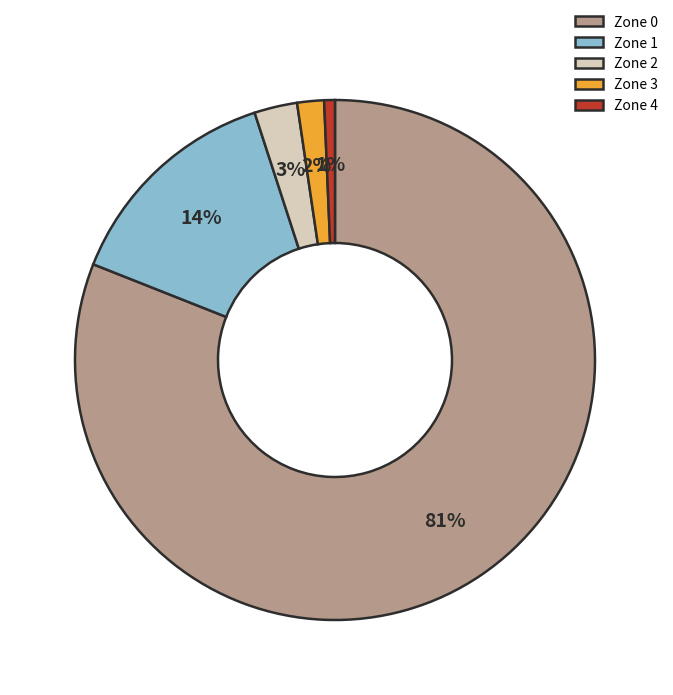

Rank the categories by value from lowest to highest.

Zone 4, Zone 3, Zone 2, Zone 1, Zone 0